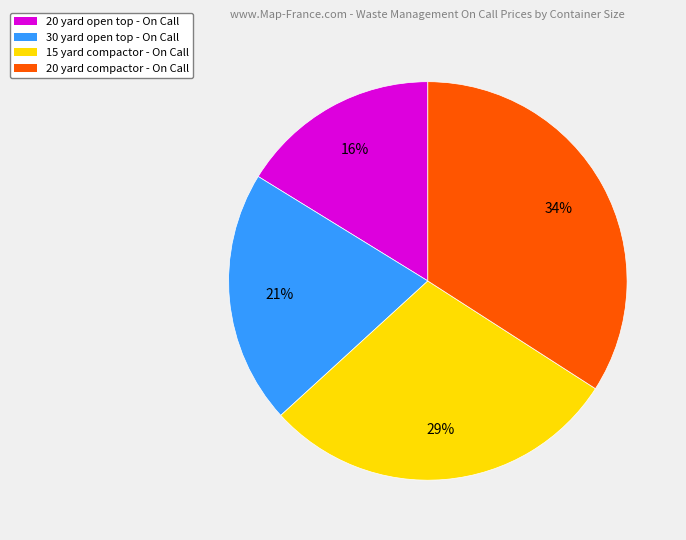

Does any single category account for the majority?

No